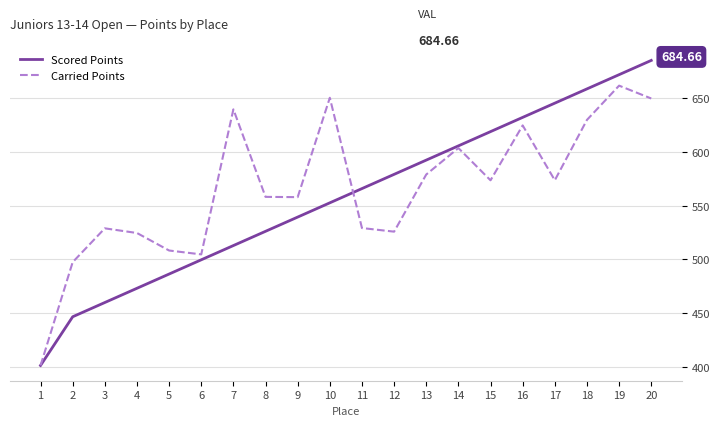

What is the highest value of the Scored Points series?

684.7